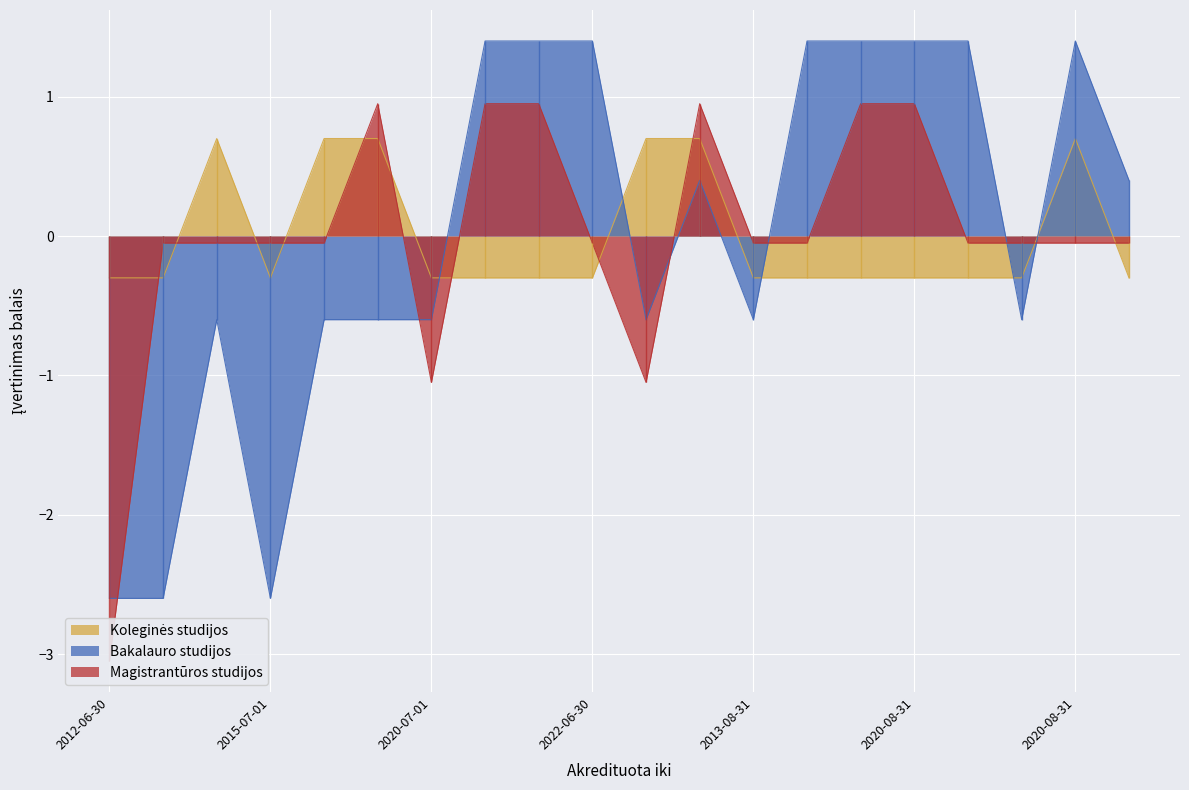

How many times do Magistrantūros studijos and Koleginės studijos cross each other?

11